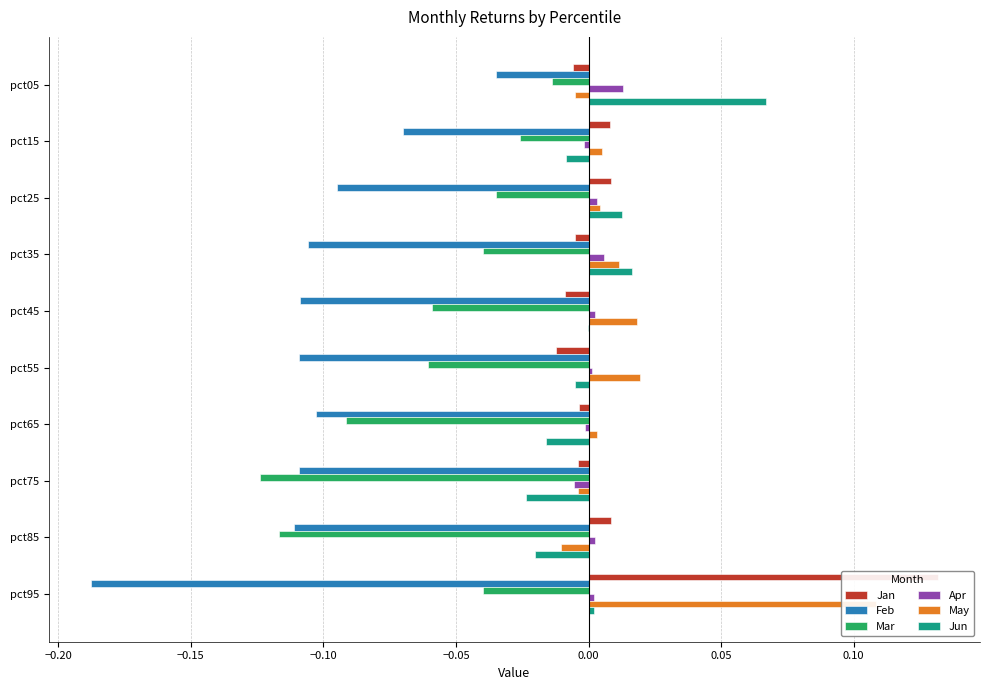

Which series has the largest total across all categories?

May